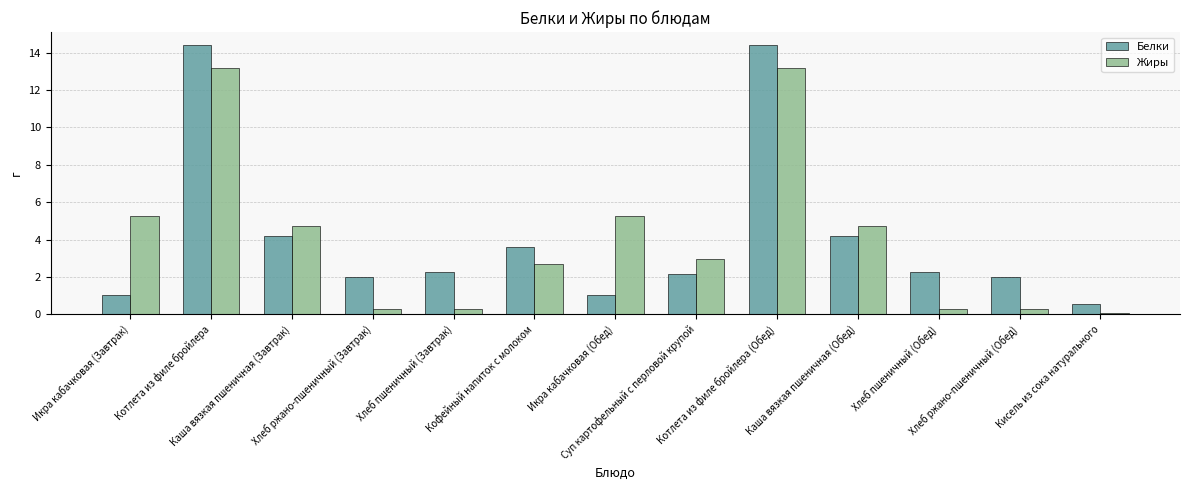

What is the difference between the second highest and minimum values in the Жиры series?

13.1